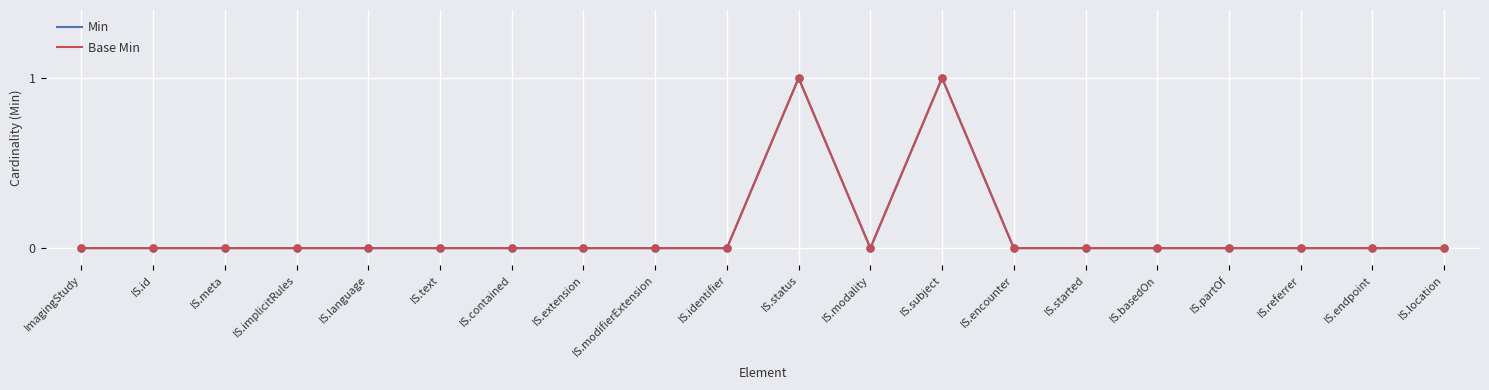

Is this an area chart (filled region under the line)?

No